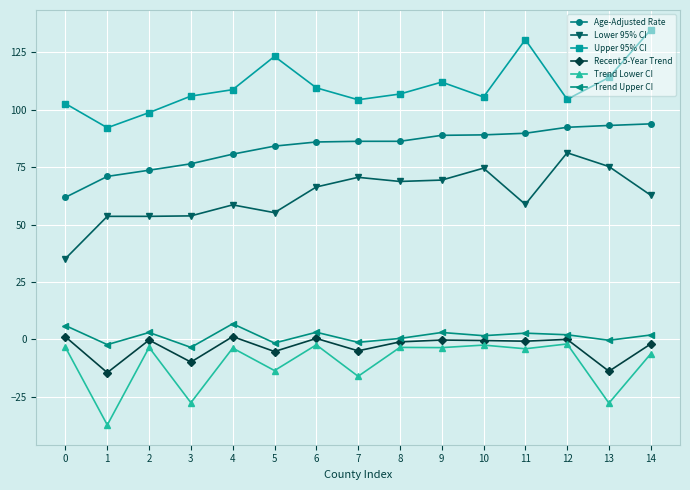

True or false: Lower 95% CI and Upper 95% CI cross at least once.

False